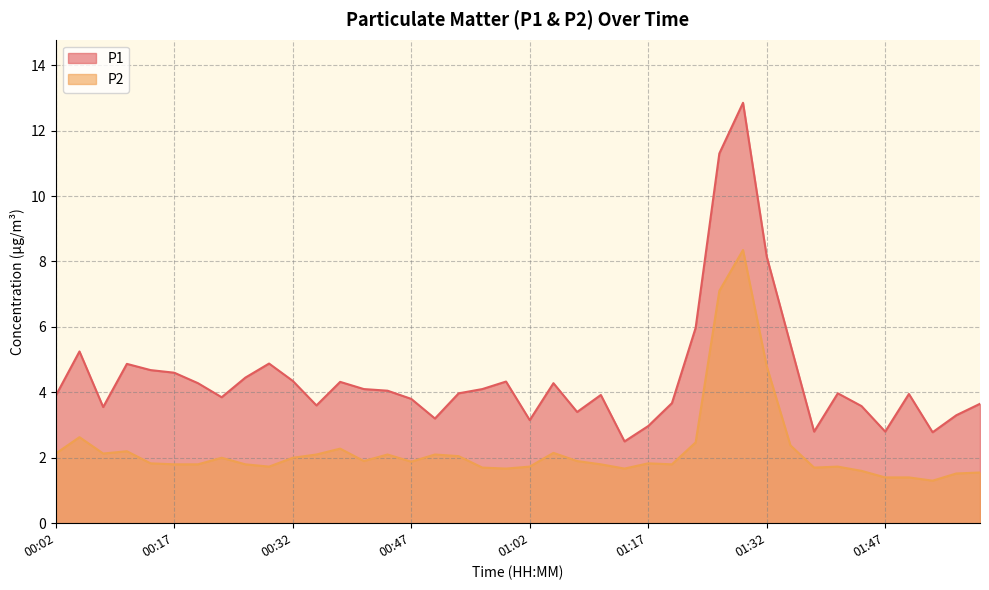

What are all the series names shown in the legend?

P1, P2